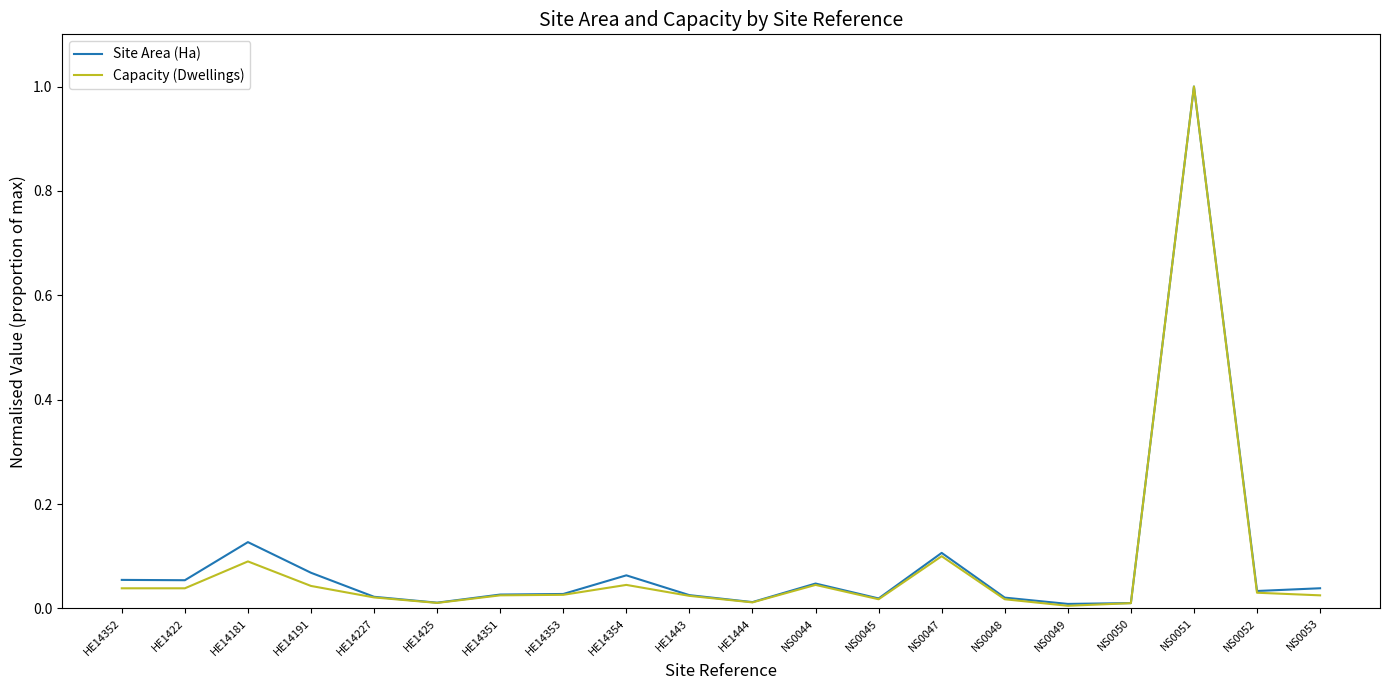

What position from the left is NS0052?

19